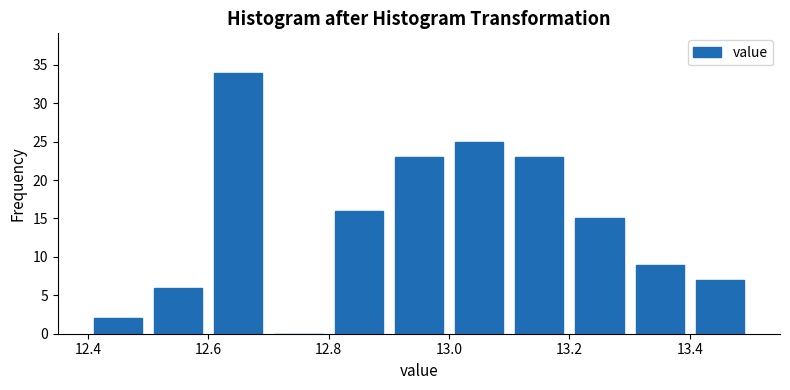

Which range on the x-axis has the tallest bar?

12.6 to 12.7